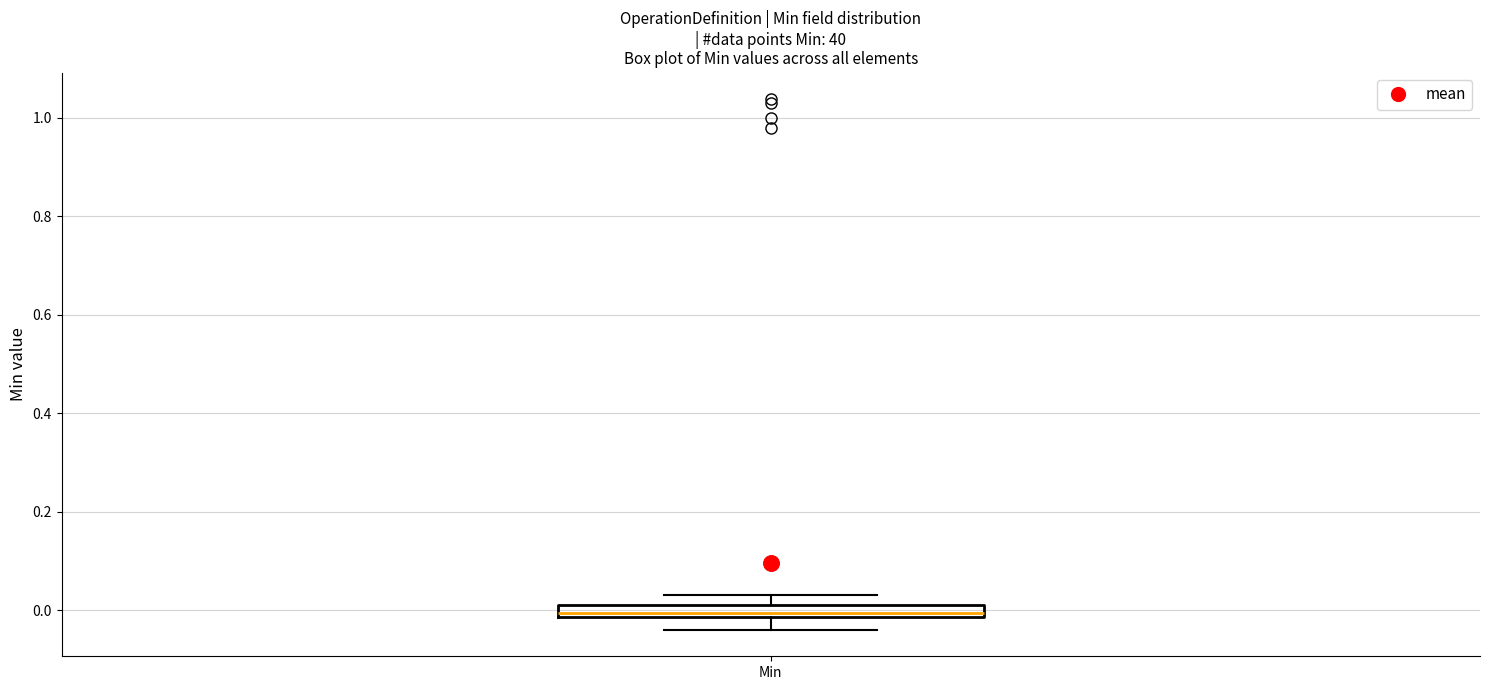

Where is the lower edge of the box for Min on the y-axis? The values are not printed on the chart, so give them approximately, as read against the axis.

-0.02